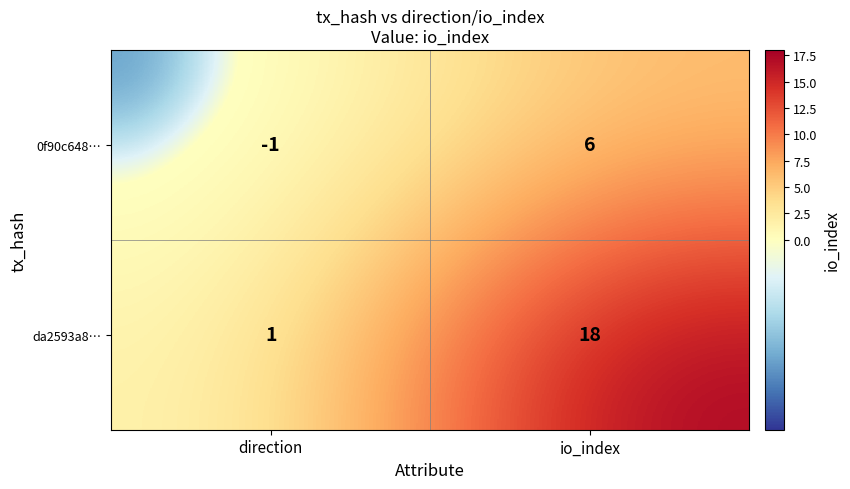

At which label is 0f90c648… closest to 2?

direction